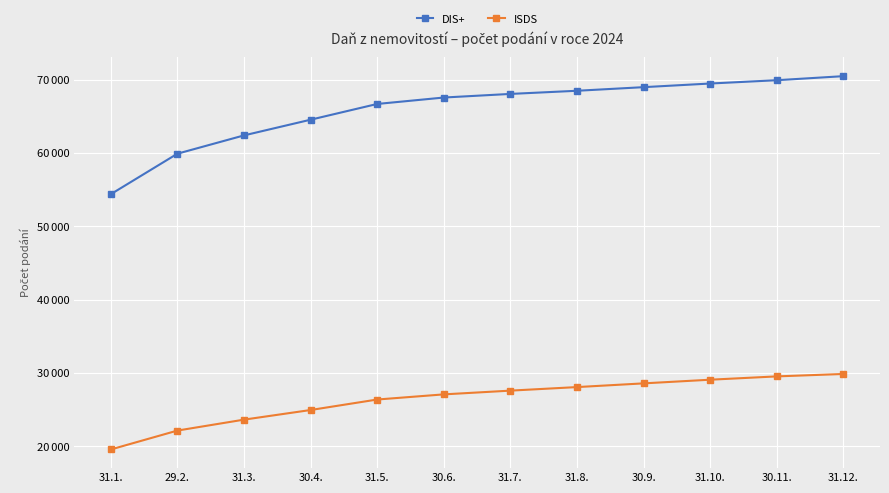

True or false: ISDS and DIS+ intersect in this chart.

False